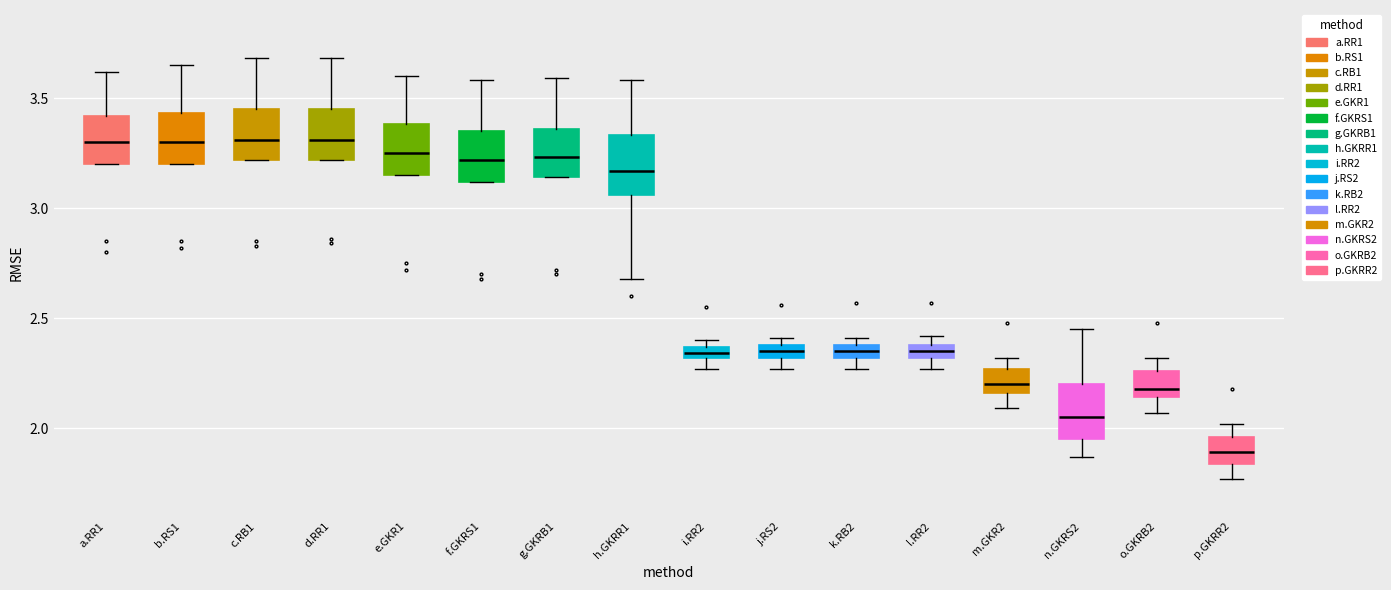

Where is the upper edge of the box for g.GKRB1 on the y-axis? The values are not printed on the chart, so give them approximately, as read against the axis.

3.35